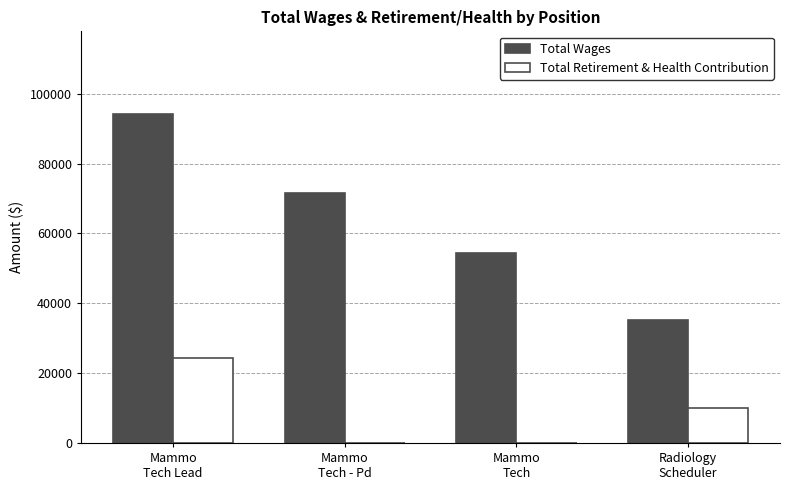

What are all the series names shown in the legend?

Total Wages, Total Retirement & Health Contribution